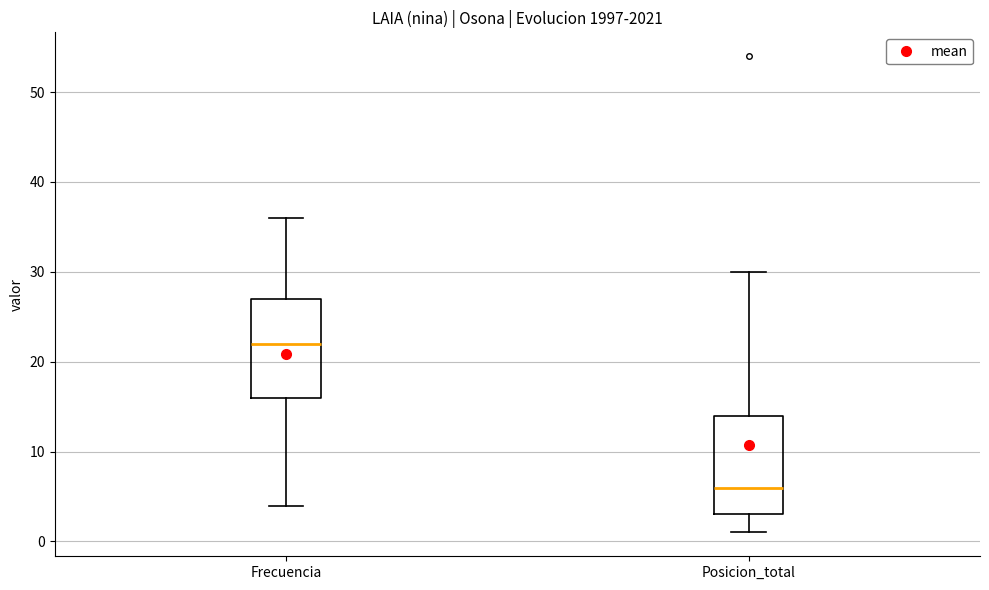

Reading left to right, transcribe this box plot: for each box, give where its median line is, the range the box spans, and where its two whiskers end, as read against the y-axis. The values are not printed on the chart, so give them approximately, as read against the axis.

Frecuencia: median 22, box 16 to 27, whiskers 4 to 36
Posicion_total: median 6, box 3 to 14, whiskers 1 to 30